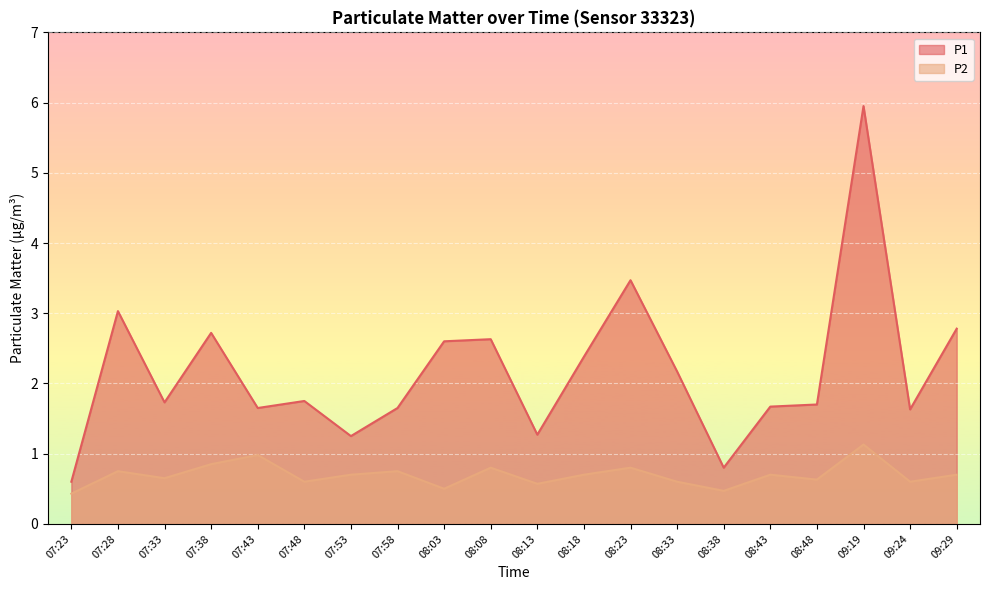

In P1, how many points are lower than both neighbors (excluding endpoints)?

6